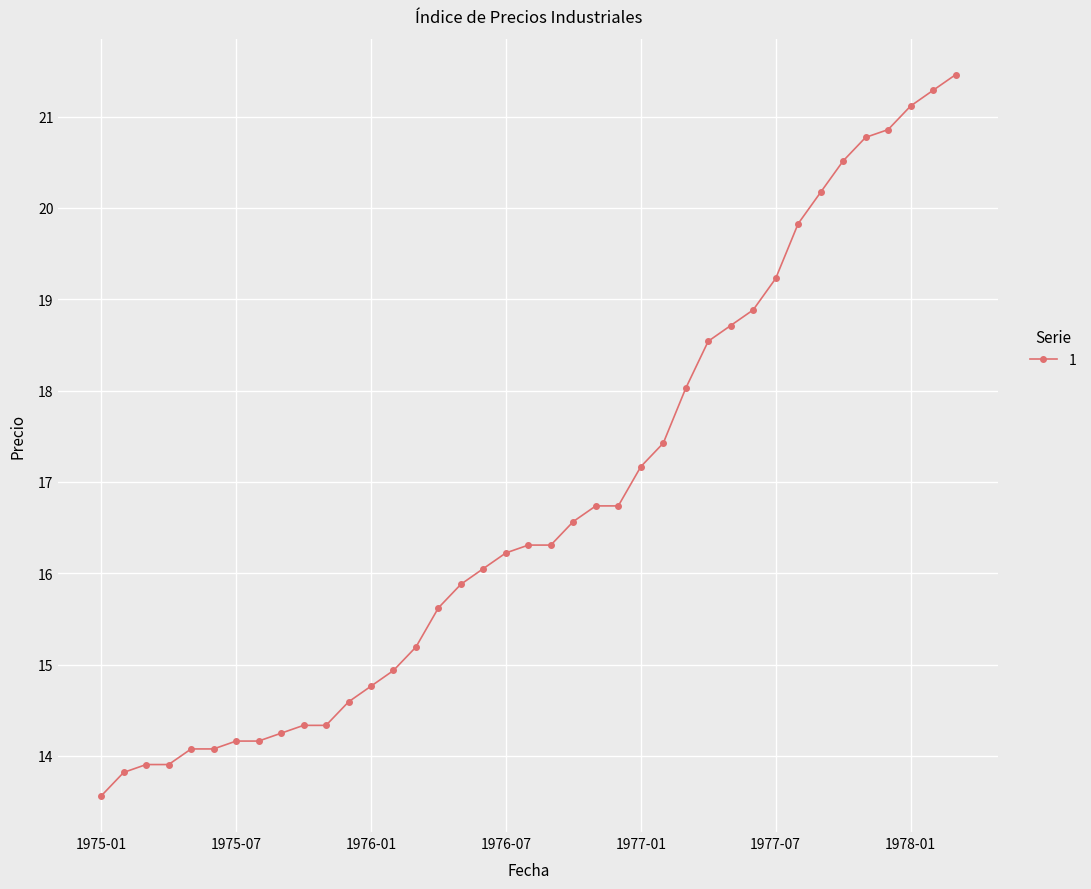

What is the maximum value shown in the chart?

21.5